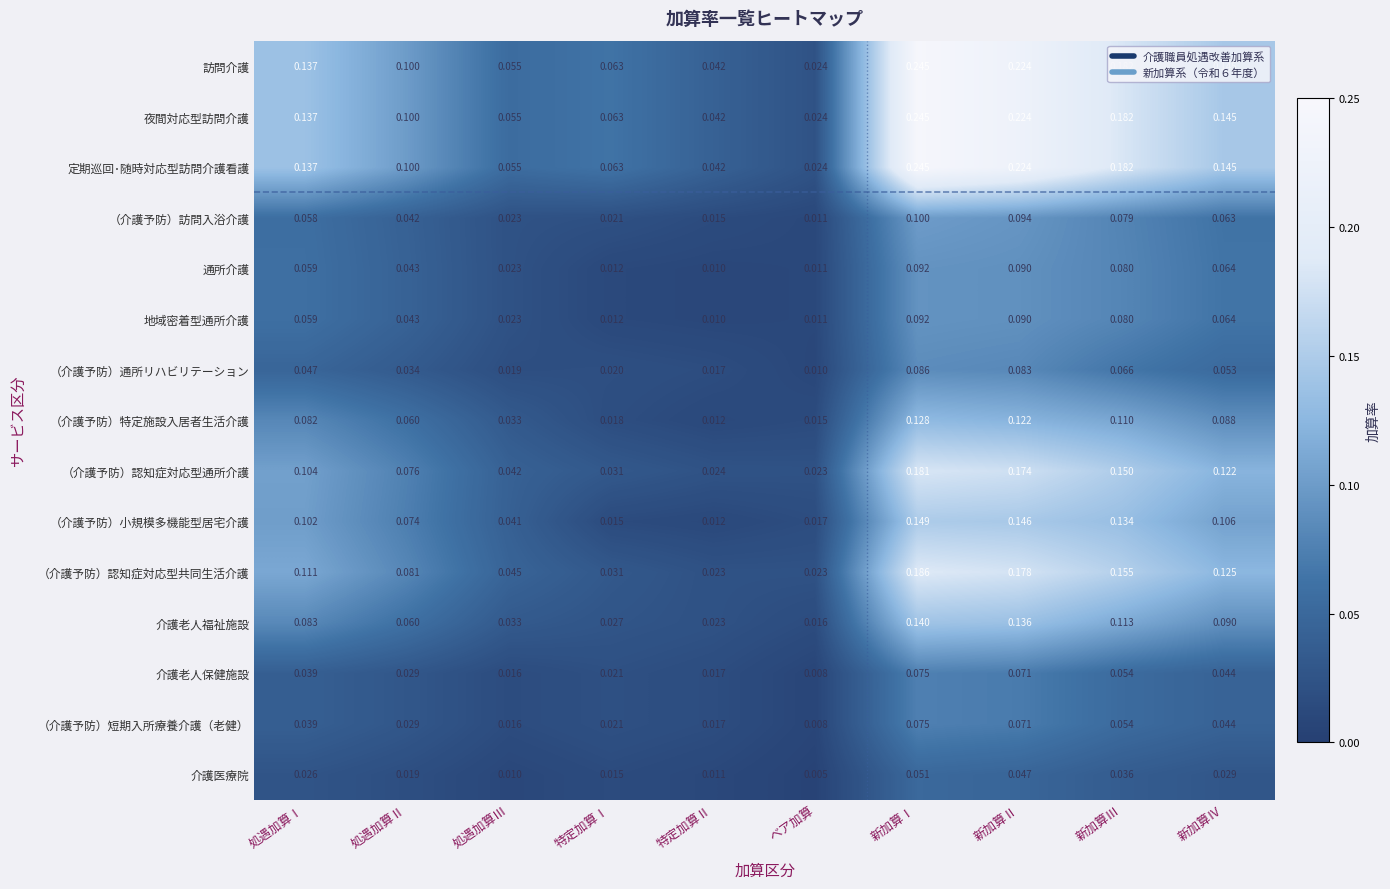

At which category is the sum across all series the highest?

新加算Ⅰ